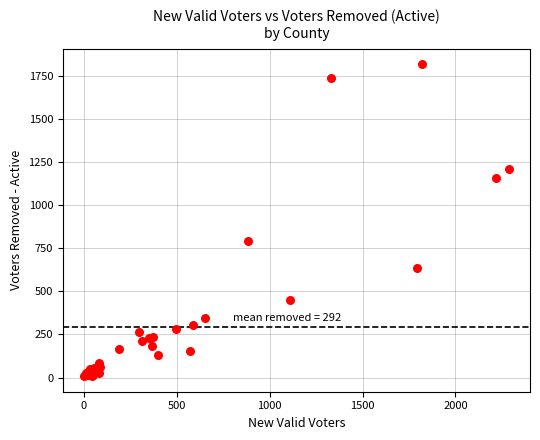

What Y value in the scatter plot is closest to 911?

791